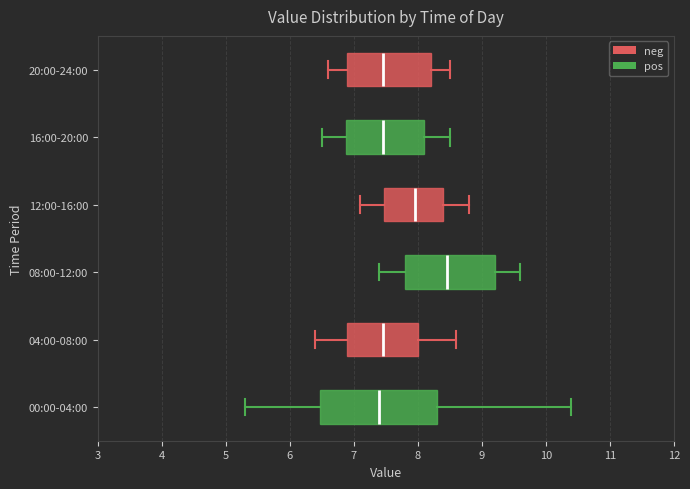

Reading bottom to top, transcribe this box plot: for each box, give where its median line is, the range the box spans, and where its two whiskers end, as read against the x-axis. The values are not printed on the chart, so give them approximately, as read against the axis.

00:00-04:00: median 7.4, box 6.5 to 8.3, whiskers 5.3 to 10.4
04:00-08:00: median 7.5, box 6.9 to 8.0, whiskers 6.4 to 8.6
08:00-12:00: median 8.5, box 7.8 to 9.2, whiskers 7.4 to 9.6
12:00-16:00: median 8.0, box 7.5 to 8.4, whiskers 7.1 to 8.8
16:00-20:00: median 7.5, box 6.9 to 8.1, whiskers 6.5 to 8.5
20:00-24:00: median 7.5, box 6.9 to 8.2, whiskers 6.6 to 8.5